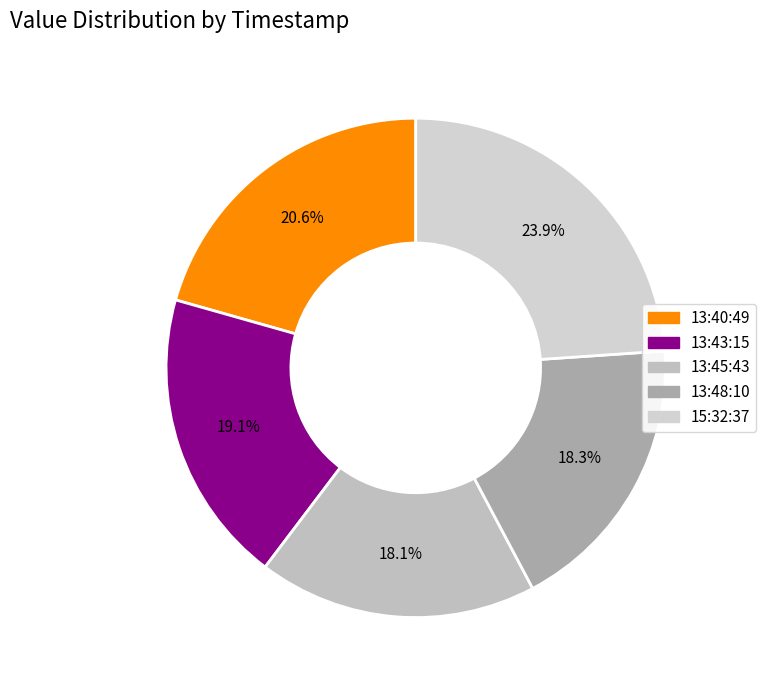

How many slices are in this pie chart?

5